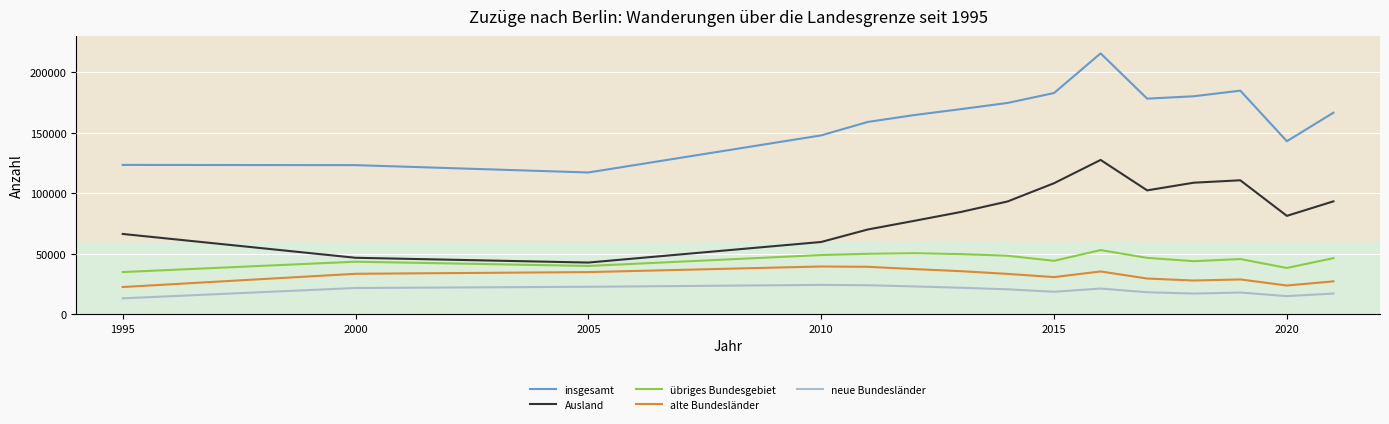

What is the sum of all alte Bundesländer values?

476855